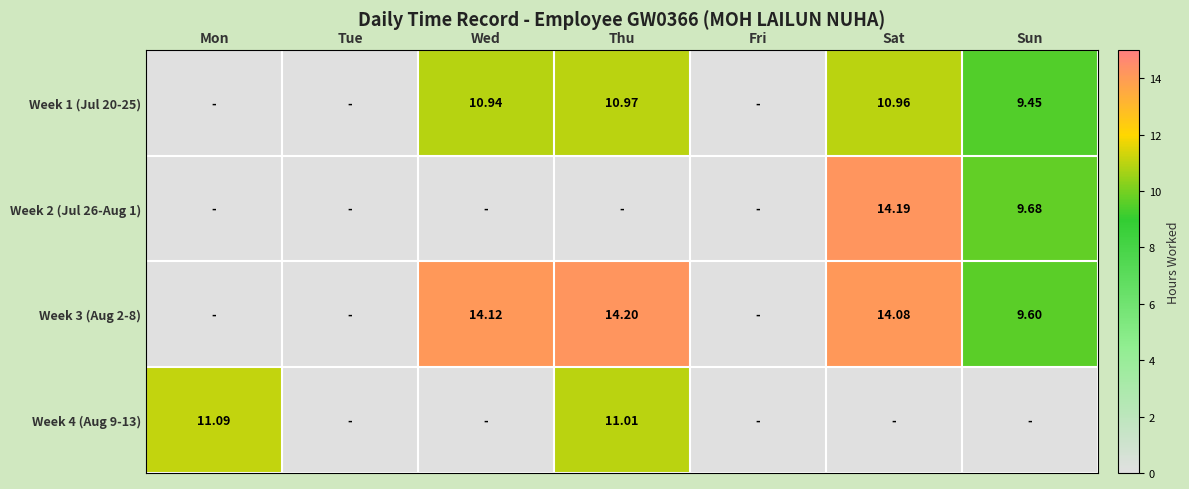

At Tue, list the series in order from largest to smallest.

Week 1 (Jul 20-25), Week 2 (Jul 26-Aug 1), Week 3 (Aug 2-8), Week 4 (Aug 9-13)